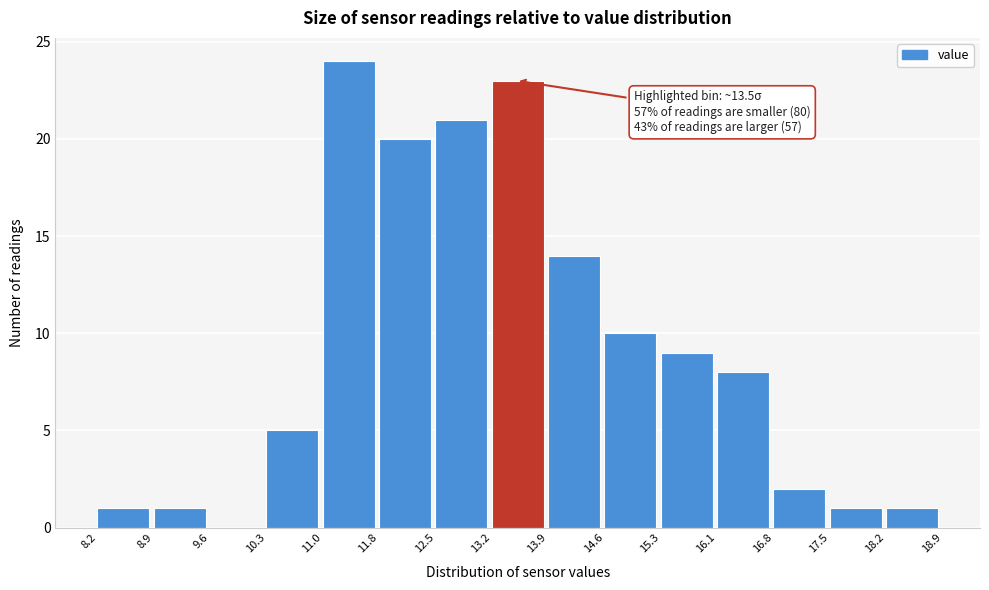

Over which range of the x-axis is the bar tallest?

11.0 to 11.8